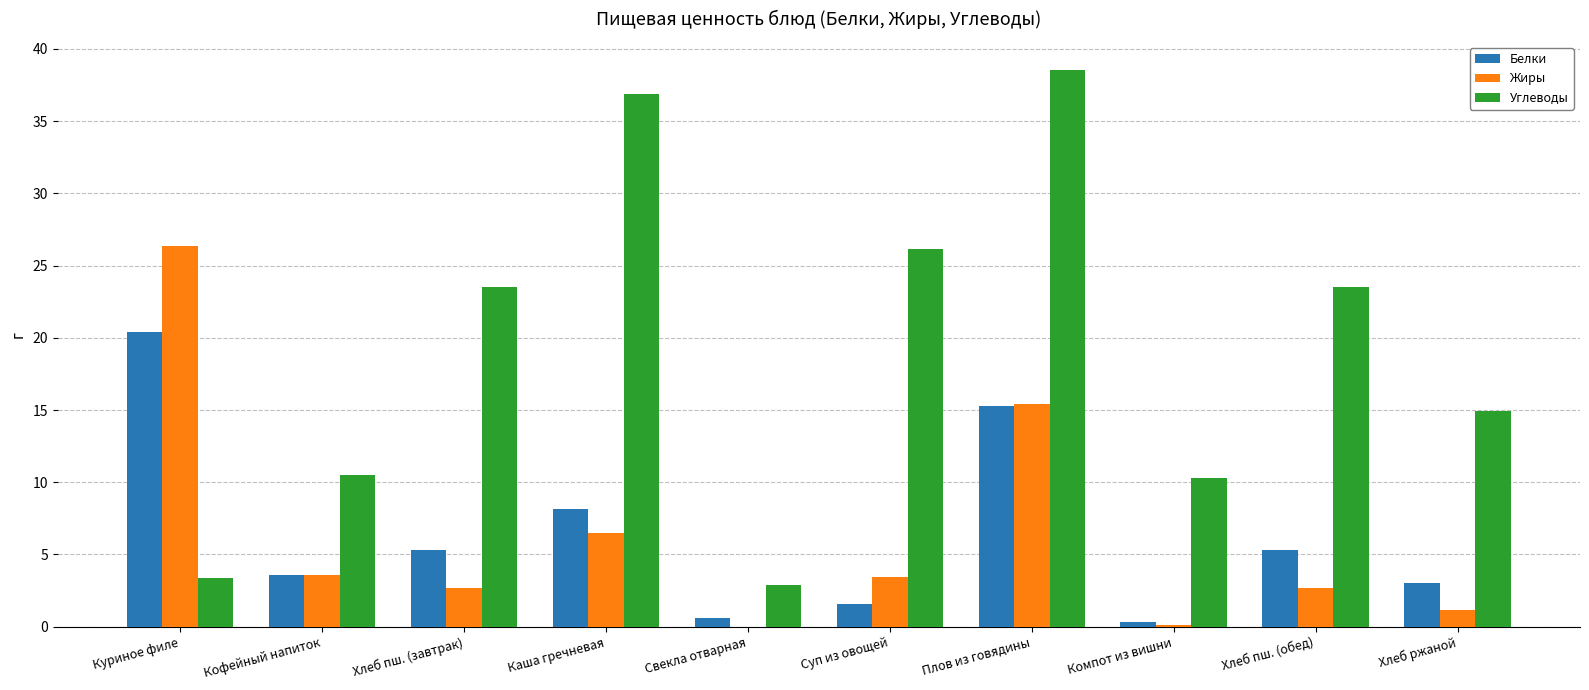

What are all the series names shown in the legend?

Белки, Жиры, Углеводы